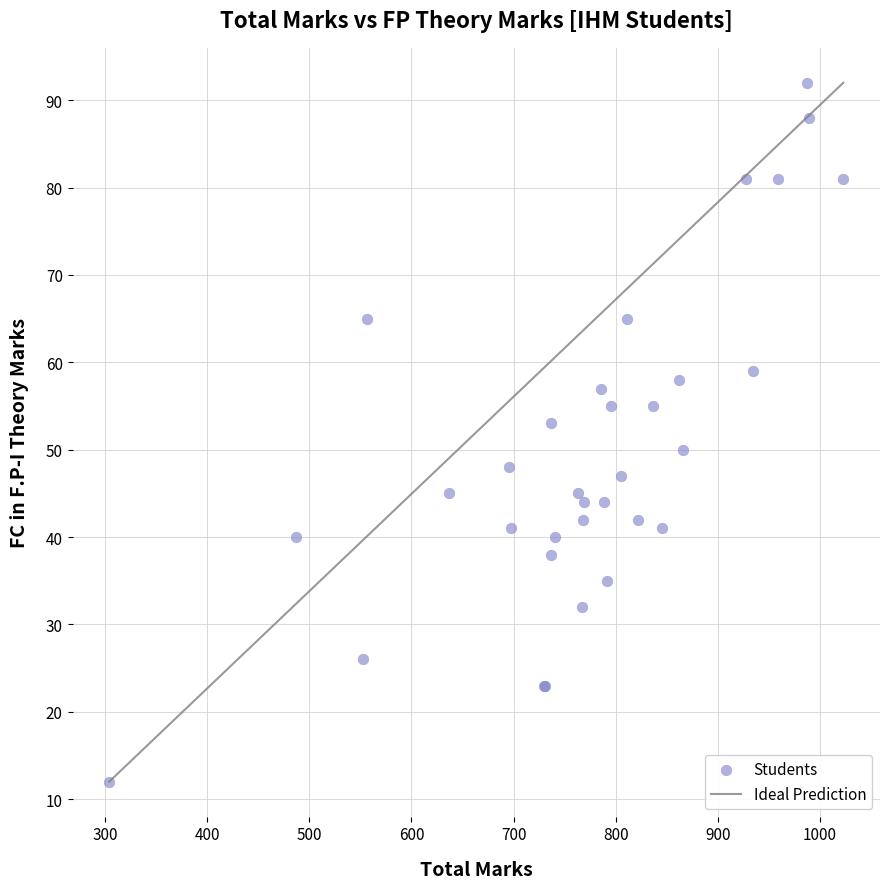

What Y value in the scatter plot is closest to 52?

53